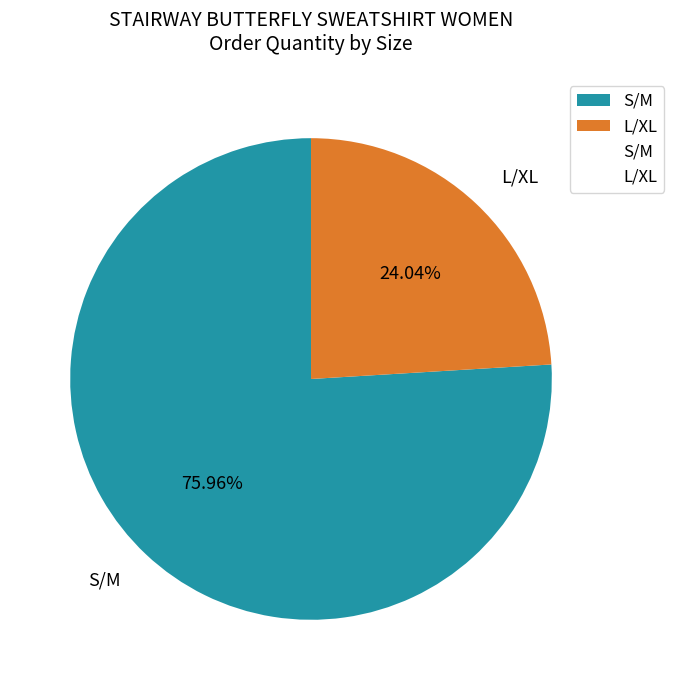

Approximately how many times larger is the value at L/XL compared to S/M?

0.3